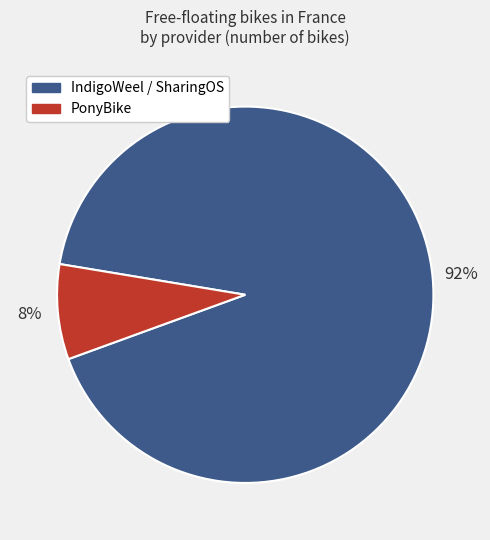

How many segments does this pie chart have?

2